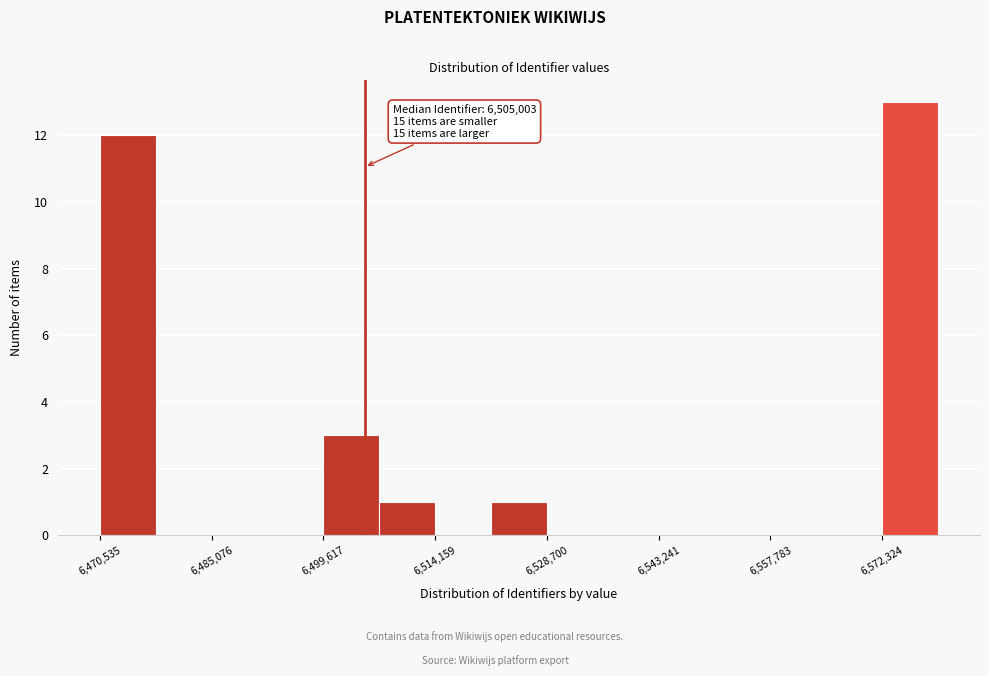

Around what value on the x-axis is the tallest bar? Give the approximate position of its centre, as read against the axis.

6576000